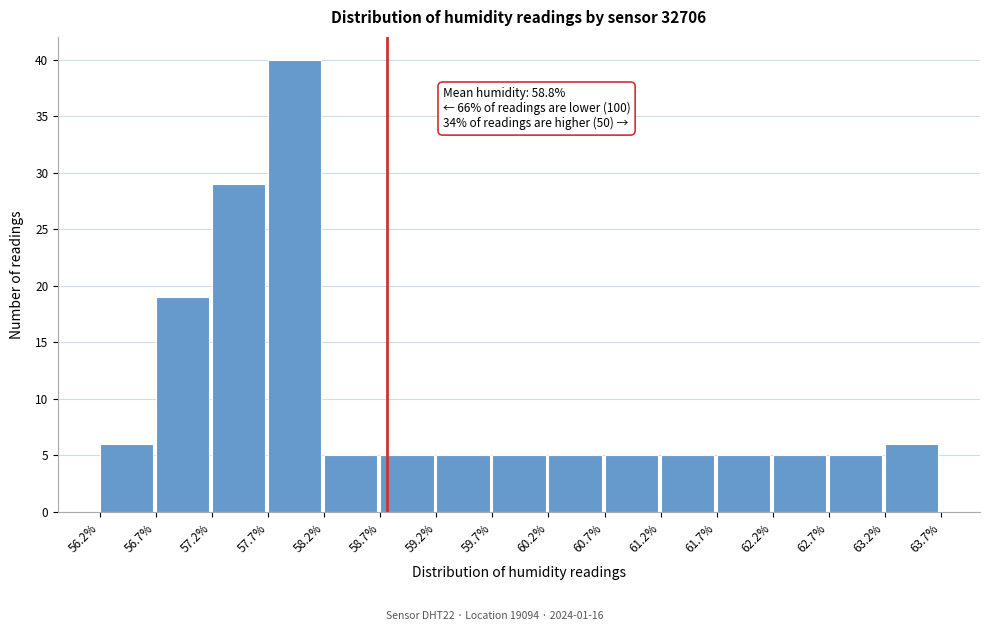

Over which range of the x-axis is the bar tallest?

57.7% to 58.2%